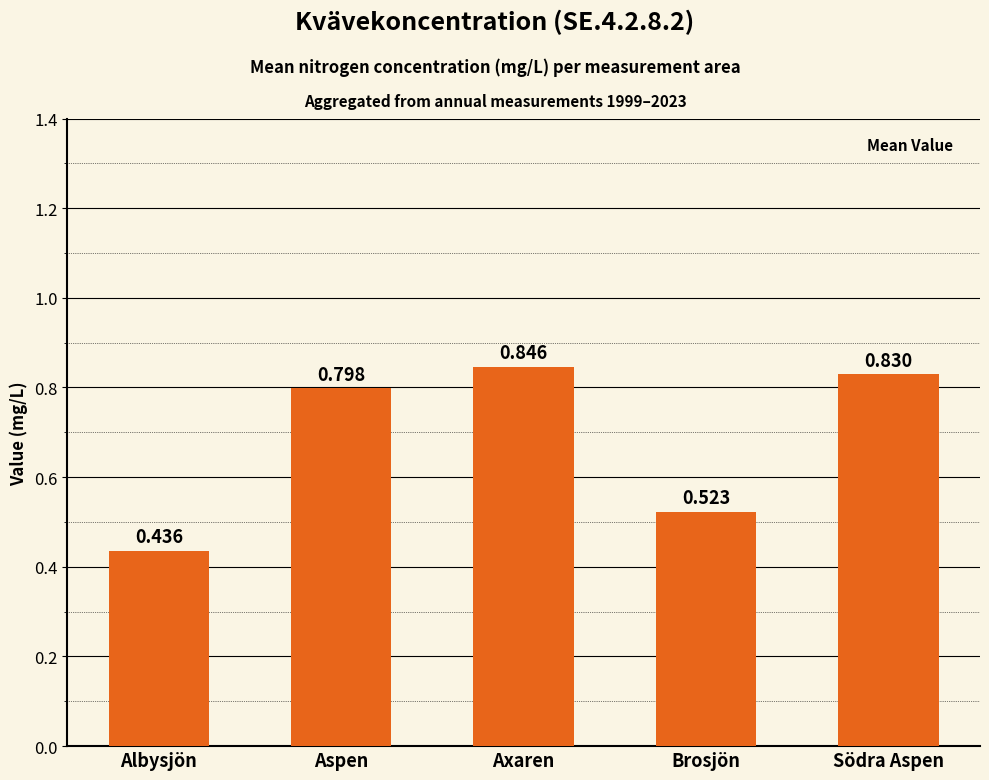

Rank the categories by value from lowest to highest.

Albysjön, Brosjön, Aspen, Södra Aspen, Axaren